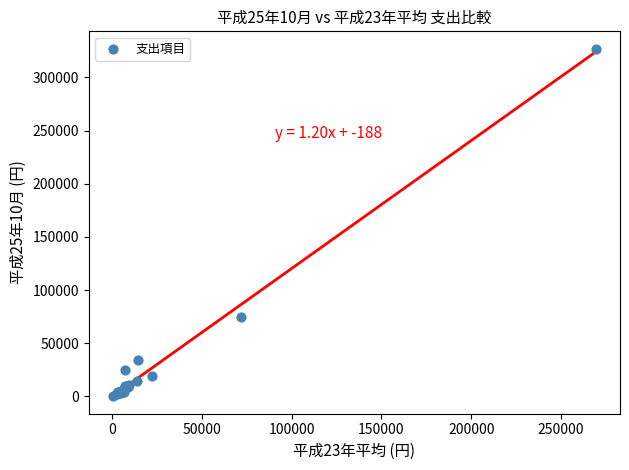

What Y value in the scatter plot is closest to 163536?

74693